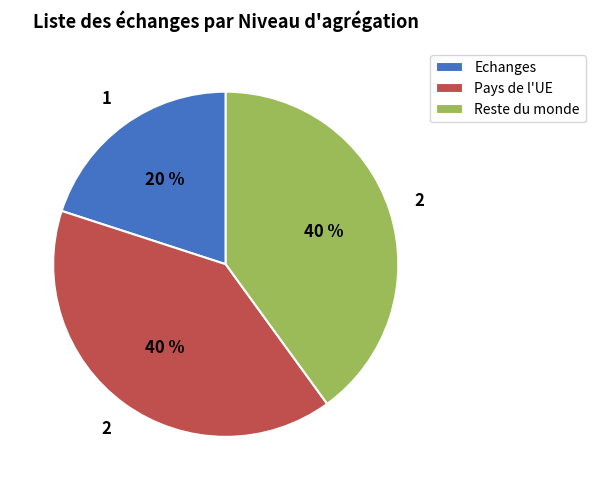

To the nearest percent, what percentage of the pie is Reste du monde?

40%